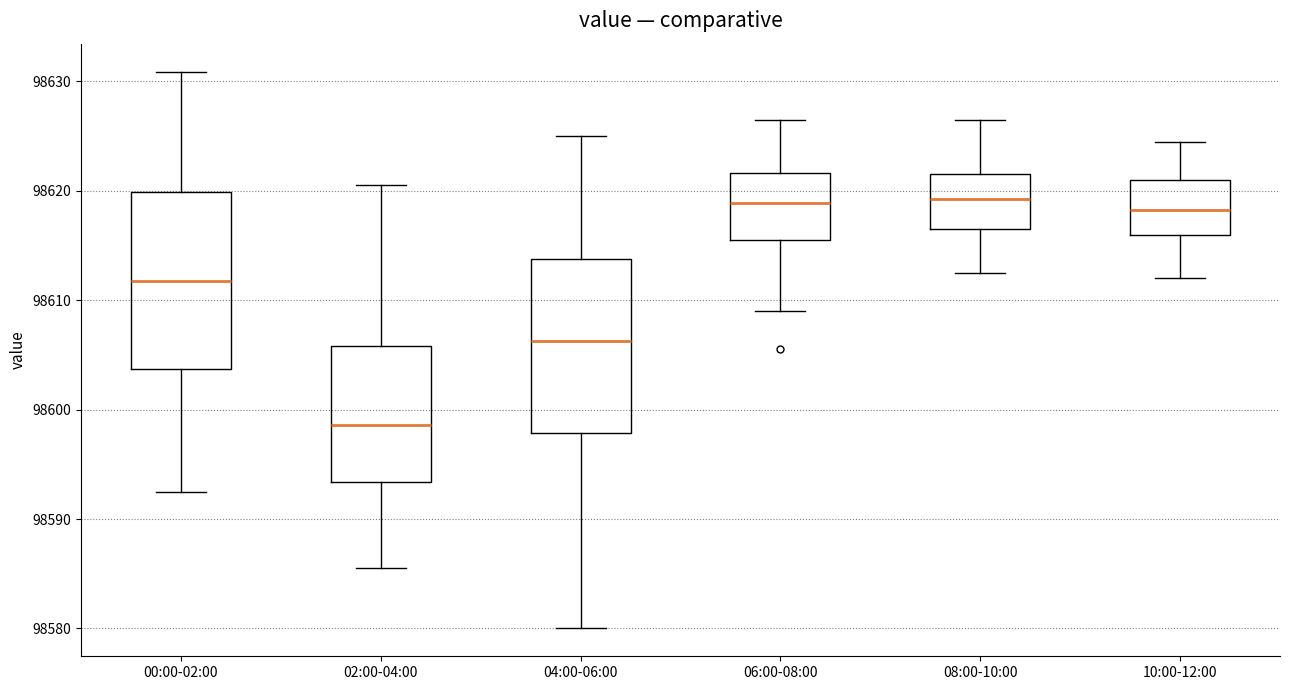

Where does the lower whisker of the box for 04:00-06:00 end on the y-axis? The values are not printed on the chart, so give them approximately, as read against the axis.

98580